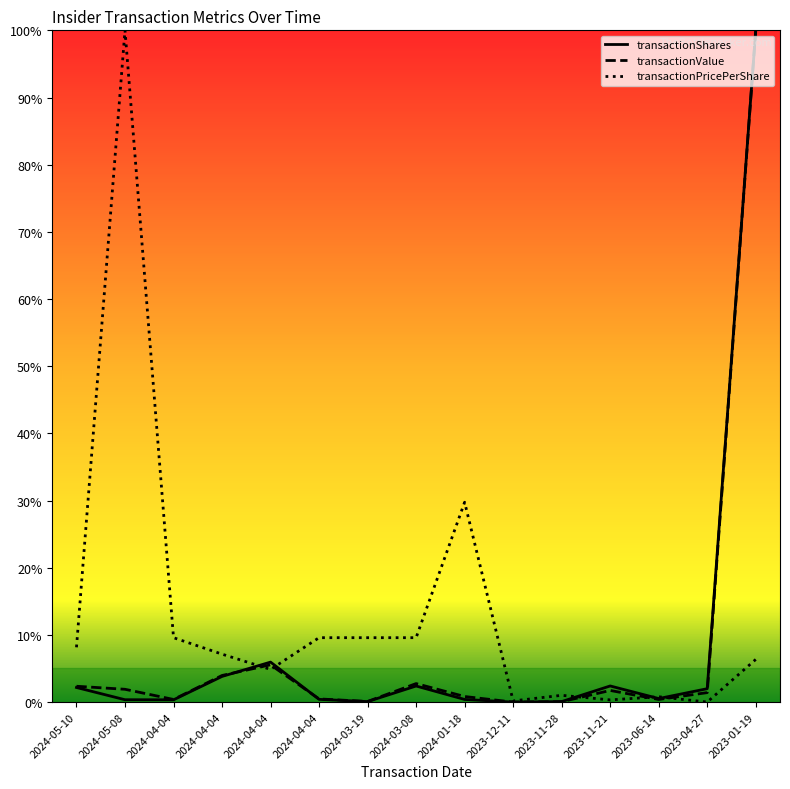

Which category has the highest value across all series?

2023-01-19